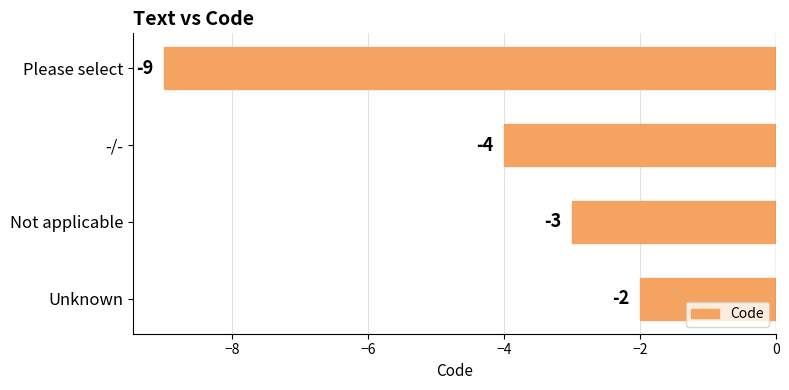

What is the sum of all values?

-18